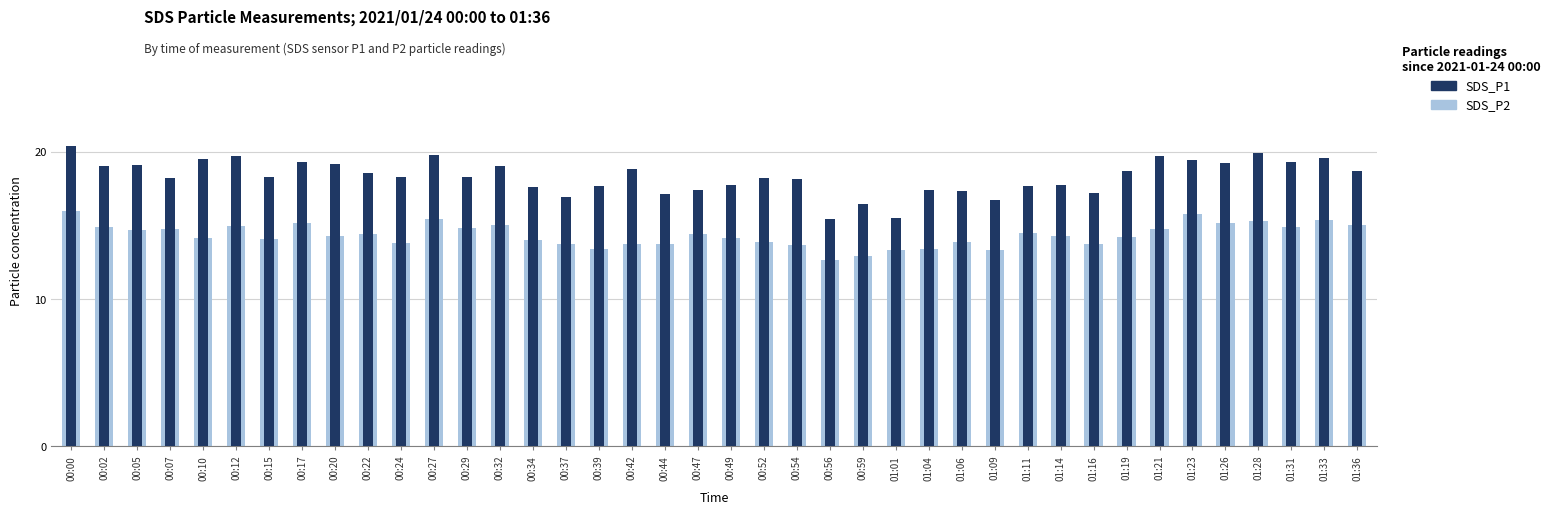

What is the value of the SDS_P2 (background) bar at the 26th from the left?

13.3